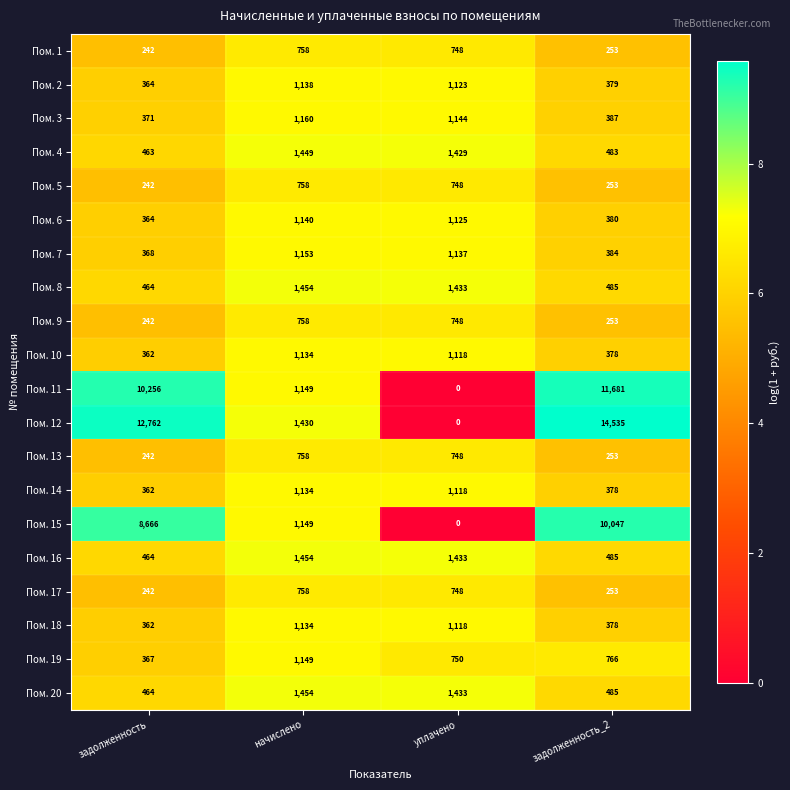

What value does the Пом. 1 series have at уплачено?

748